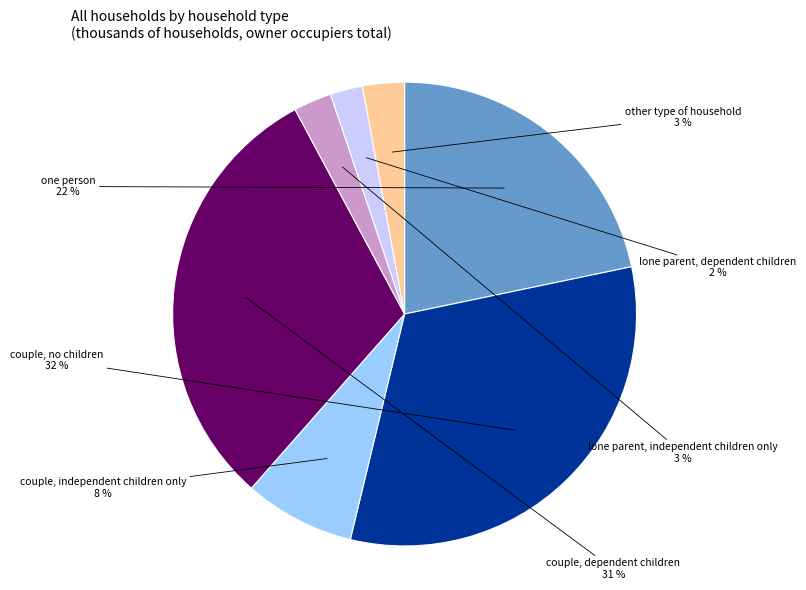

Count the number of slices in the pie.

7